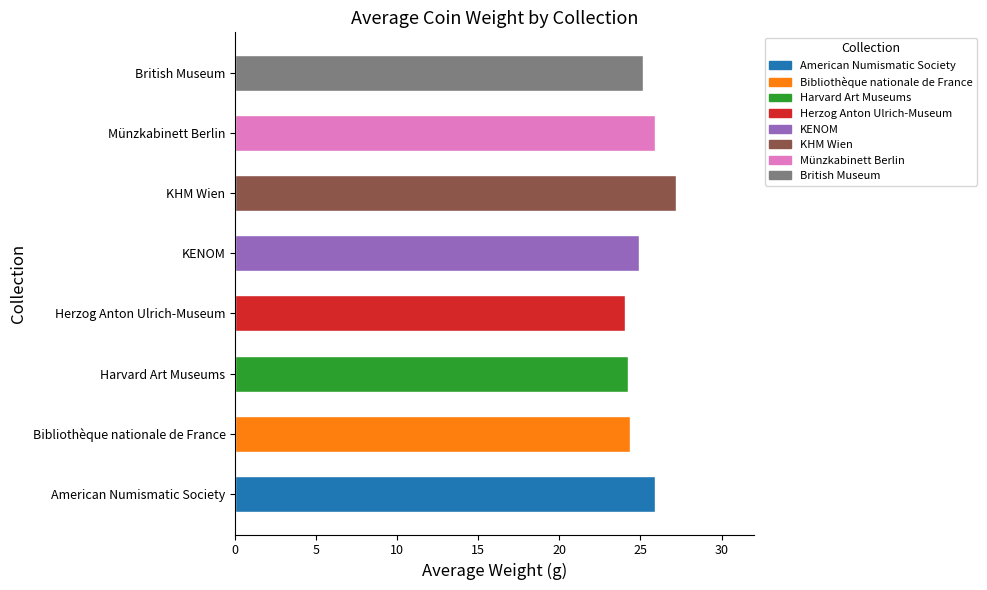

Does the chart contain any negative values?

No